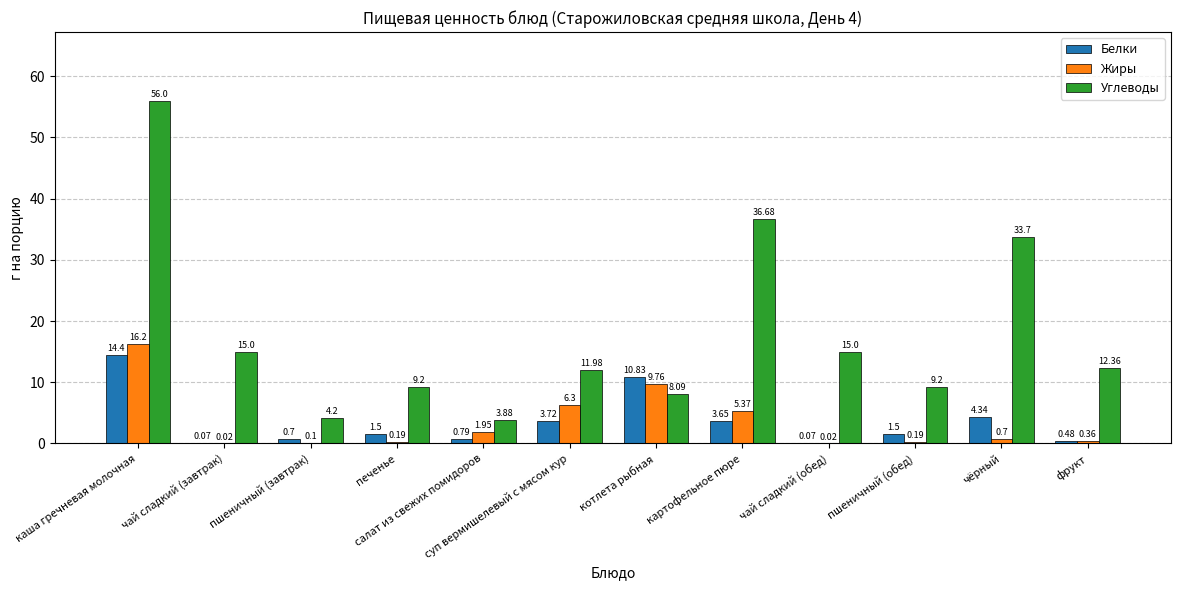

Does the chart contain stacked bars?

No